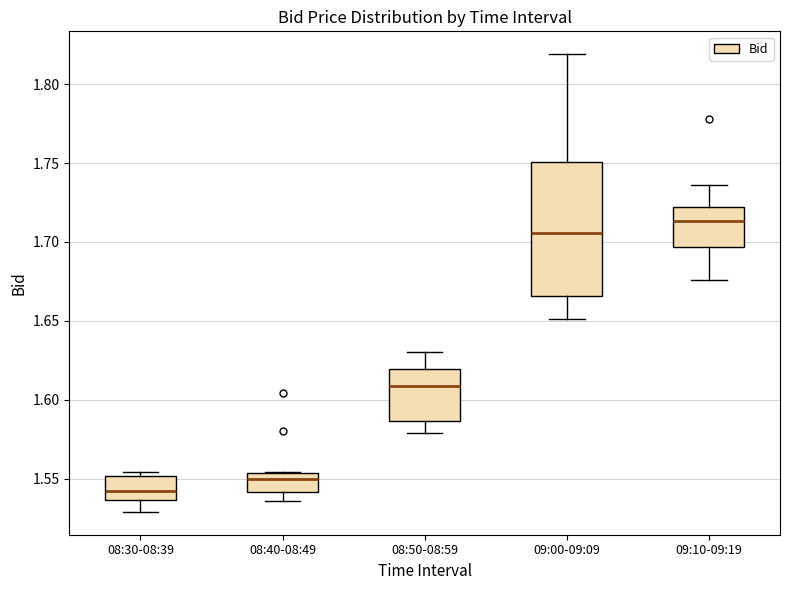

Reading left to right, read every box against the y-axis: the position of its median line, the range the box covers, and the ends of its whiskers. The values are not printed on the chart, so give them approximately, as read against the axis.

08:30-08:39: median 1.540, box 1.535 to 1.550, whiskers 1.530 to 1.555
08:40-08:49: median 1.550, box 1.540 to 1.555, whiskers 1.535 to 1.555
08:50-08:59: median 1.610, box 1.585 to 1.620, whiskers 1.580 to 1.630
09:00-09:09: median 1.705, box 1.665 to 1.750, whiskers 1.650 to 1.820
09:10-09:19: median 1.715, box 1.695 to 1.720, whiskers 1.675 to 1.735